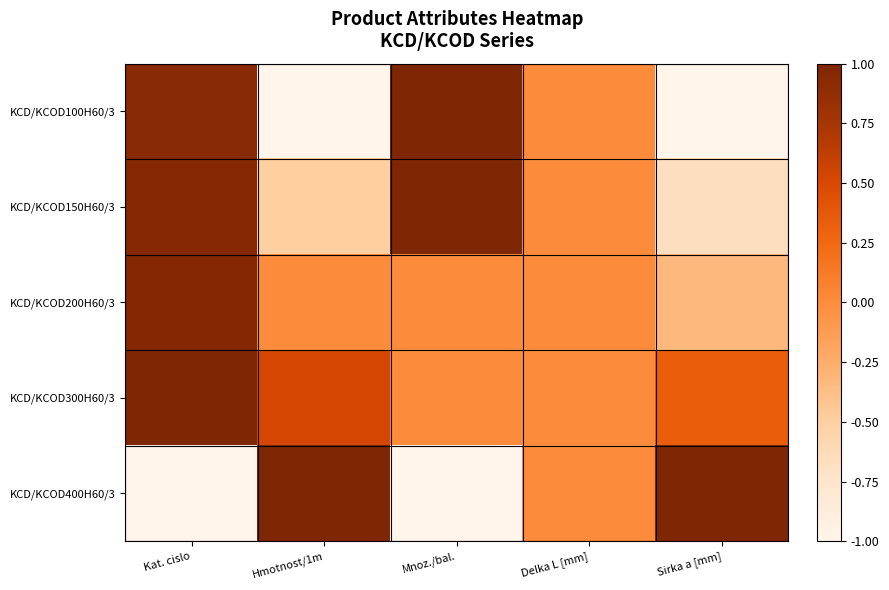

What is the maximum value shown in the chart?

1.0